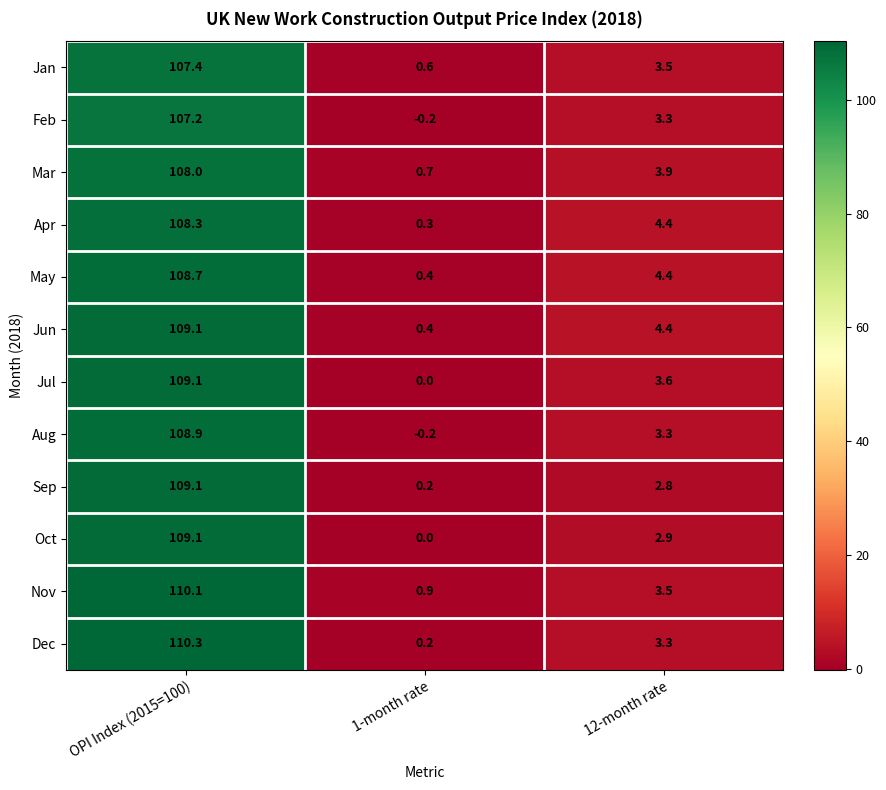

How many categories are shown in the chart?

3